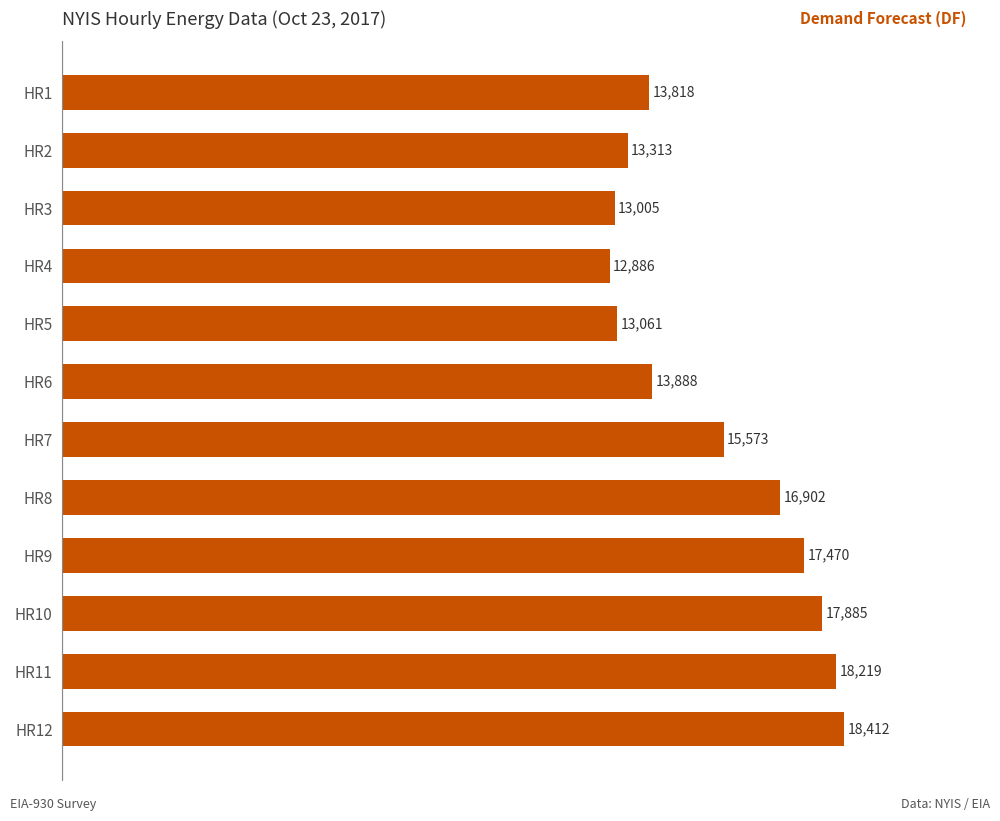

How many data points are less than 15573?

6